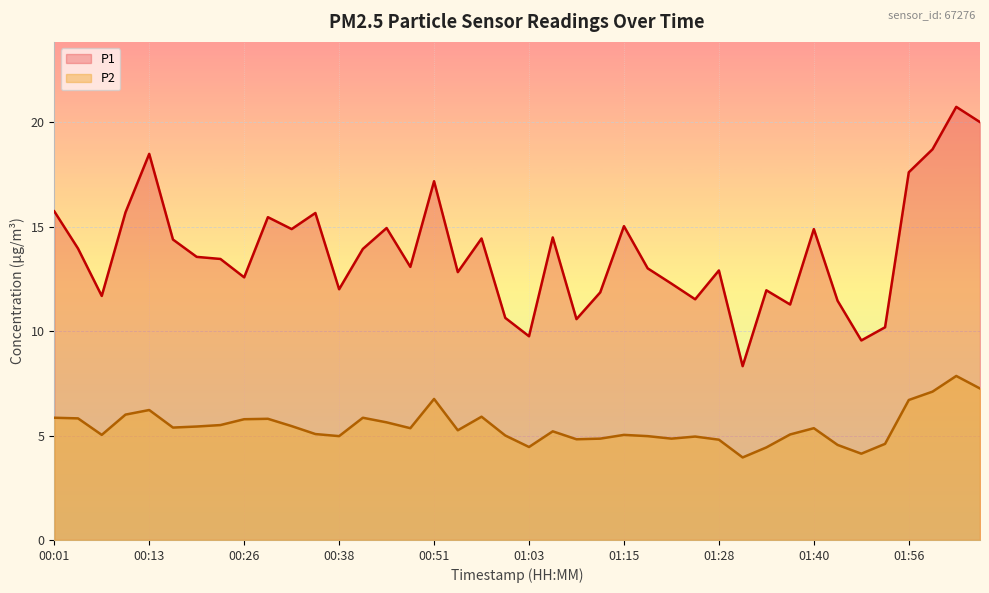

In P2, how many points are higher than both neighbors (excluding endpoints)?

10